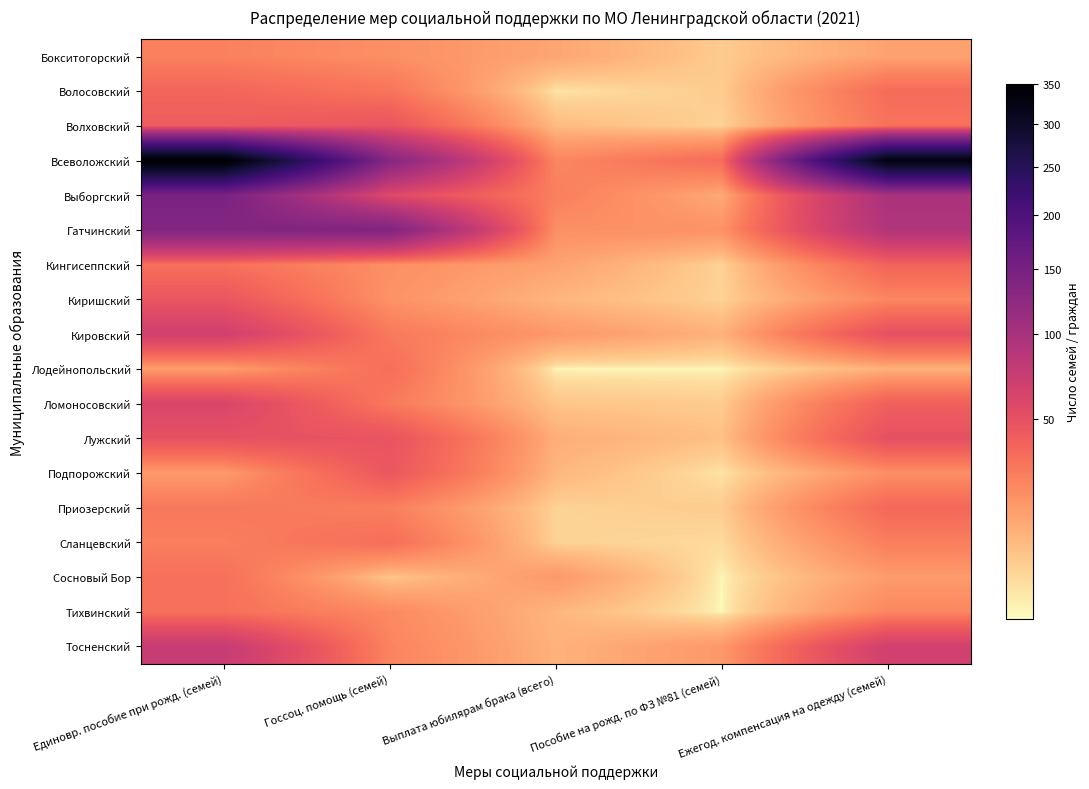

Reading right to left, list all the values displayed in this chart.

Бокситогорский: Ежегод. компенсация на одежду (семей)=14	Пособие на рожд. по ФЗ №81 (семей)=5	Выплата юбилярам брака (всего)=13	Госсоц. помощь (семей)=20	Единовр. пособие при рожд. (семей)=25
Волосовский: Ежегод. компенсация на одежду (семей)=34	Пособие на рожд. по ФЗ №81 (семей)=5	Выплата юбилярам брака (всего)=2	Госсоц. помощь (семей)=30	Единовр. пособие при рожд. (семей)=37
Волховский: Ежегод. компенсация на одежду (семей)=31	Пособие на рожд. по ФЗ №81 (семей)=4	Выплата юбилярам брака (всего)=8	Госсоц. помощь (семей)=47	Единовр. пособие при рожд. (семей)=42
Всеволожский: Ежегод. компенсация на одежду (семей)=330	Пособие на рожд. по ФЗ №81 (семей)=34	Выплата юбилярам брака (всего)=23	Госсоц. помощь (семей)=133	Единовр. пособие при рожд. (семей)=350
Выборгский: Ежегод. компенсация на одежду (семей)=99	Пособие на рожд. по ФЗ №81 (семей)=12	Выплата юбилярам брака (всего)=26	Госсоц. помощь (семей)=56	Единовр. пособие при рожд. (семей)=146
Гатчинский: Ежегод. компенсация на одежду (семей)=91	Пособие на рожд. по ФЗ №81 (семей)=19	Выплата юбилярам брака (всего)=20	Госсоц. помощь (семей)=139	Единовр. пособие при рожд. (семей)=137
Кингисеппский: Ежегод. компенсация на одежду (семей)=38	Пособие на рожд. по ФЗ №81 (семей)=4	Выплата юбилярам брака (всего)=14	Госсоц. помощь (семей)=20	Единовр. пособие при рожд. (семей)=32
Киришский: Ежегод. компенсация на одежду (семей)=23	Пособие на рожд. по ФЗ №81 (семей)=4	Выплата юбилярам брака (всего)=9	Госсоц. помощь (семей)=19	Единовр. пособие при рожд. (семей)=46
Кировский: Ежегод. компенсация на одежду (семей)=50	Пособие на рожд. по ФЗ №81 (семей)=10	Выплата юбилярам брака (всего)=17	Госсоц. помощь (семей)=28	Единовр. пособие при рожд. (семей)=68
Лодейнопольский: Ежегод. компенсация на одежду (семей)=10	Пособие на рожд. по ФЗ №81 (семей)=1	Выплата юбилярам брака (всего)=1	Госсоц. помощь (семей)=33	Единовр. пособие при рожд. (семей)=15
Ломоносовский: Ежегод. компенсация на одежду (семей)=40	Пособие на рожд. по ФЗ №81 (семей)=5	Выплата юбилярам брака (всего)=6	Госсоц. помощь (семей)=28	Единовр. пособие при рожд. (семей)=61
Лужский: Ежегод. компенсация на одежду (семей)=50	Пособие на рожд. по ФЗ №81 (семей)=7	Выплата юбилярам брака (всего)=11	Госсоц. помощь (семей)=48	Единовр. пособие при рожд. (семей)=49
Подпорожский: Ежегод. компенсация на одежду (семей)=20	Пособие на рожд. по ФЗ №81 (семей)=2	Выплата юбилярам брака (всего)=9	Госсоц. помощь (семей)=45	Единовр. пособие при рожд. (семей)=16
Приозерский: Ежегод. компенсация на одежду (семей)=36	Пособие на рожд. по ФЗ №81 (семей)=5	Выплата юбилярам брака (всего)=4	Госсоц. помощь (семей)=26	Единовр. пособие при рожд. (семей)=29
Сланцевский: Ежегод. компенсация на одежду (семей)=26	Пособие на рожд. по ФЗ №81 (семей)=3	Выплата юбилярам брака (всего)=4	Госсоц. помощь (семей)=33	Единовр. пособие при рожд. (семей)=26
Сосновый Бор: Ежегод. компенсация на одежду (семей)=16	Пособие на рожд. по ФЗ №81 (семей)=1	Выплата юбилярам брака (всего)=17	Госсоц. помощь (семей)=6	Единовр. пособие при рожд. (семей)=32
Тихвинский: Ежегод. компенсация на одежду (семей)=23	Пособие на рожд. по ФЗ №81 (семей)=1	Выплата юбилярам брака (всего)=9	Госсоц. помощь (семей)=22	Единовр. пособие при рожд. (семей)=32
Тосненский: Ежегод. компенсация на одежду (семей)=67	Пособие на рожд. по ФЗ №81 (семей)=17	Выплата юбилярам брака (всего)=10	Госсоц. помощь (семей)=24	Единовр. пособие при рожд. (семей)=75